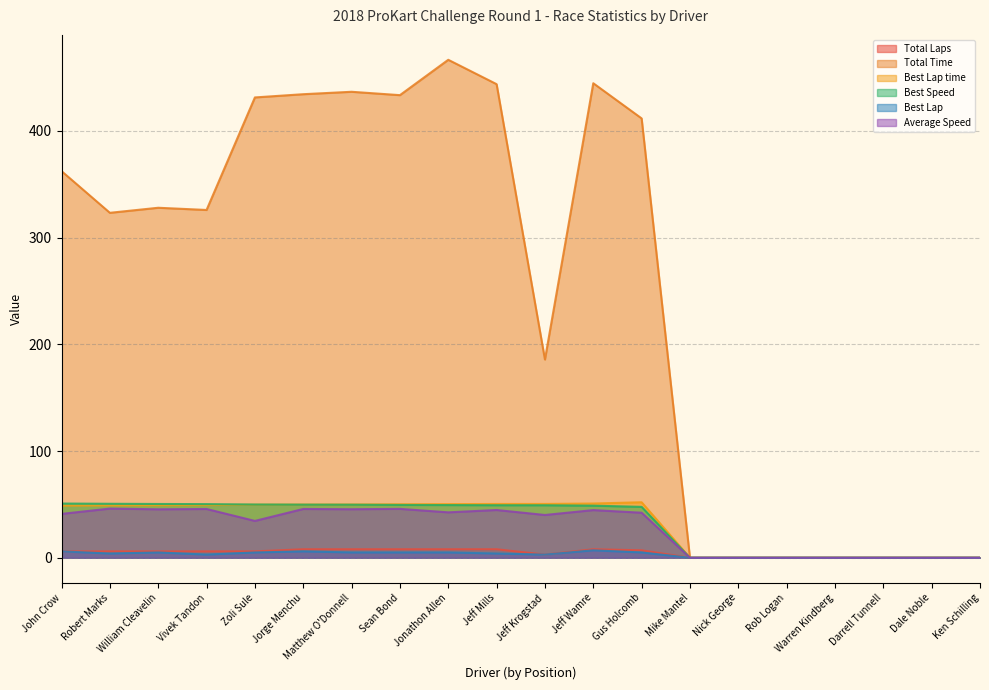

How many Total Laps values are between 0 and 8?

20